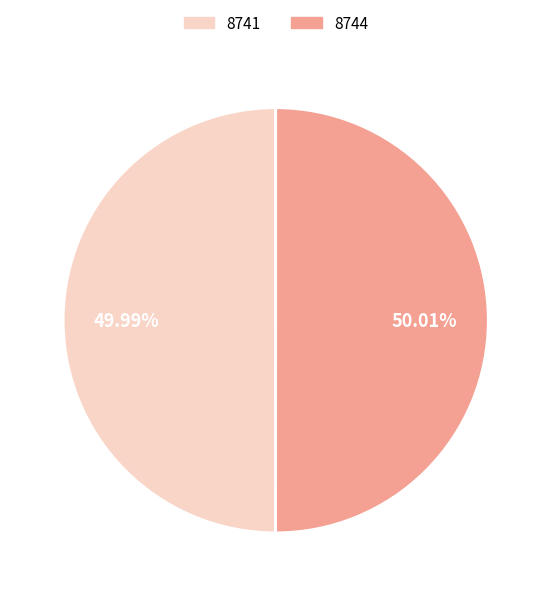

Do 8744 and 8741 together represent more than half of the pie?

Yes